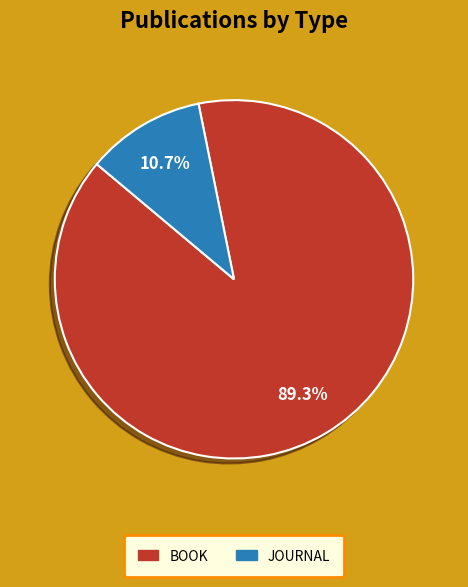

Is there a majority slice in this chart?

Yes